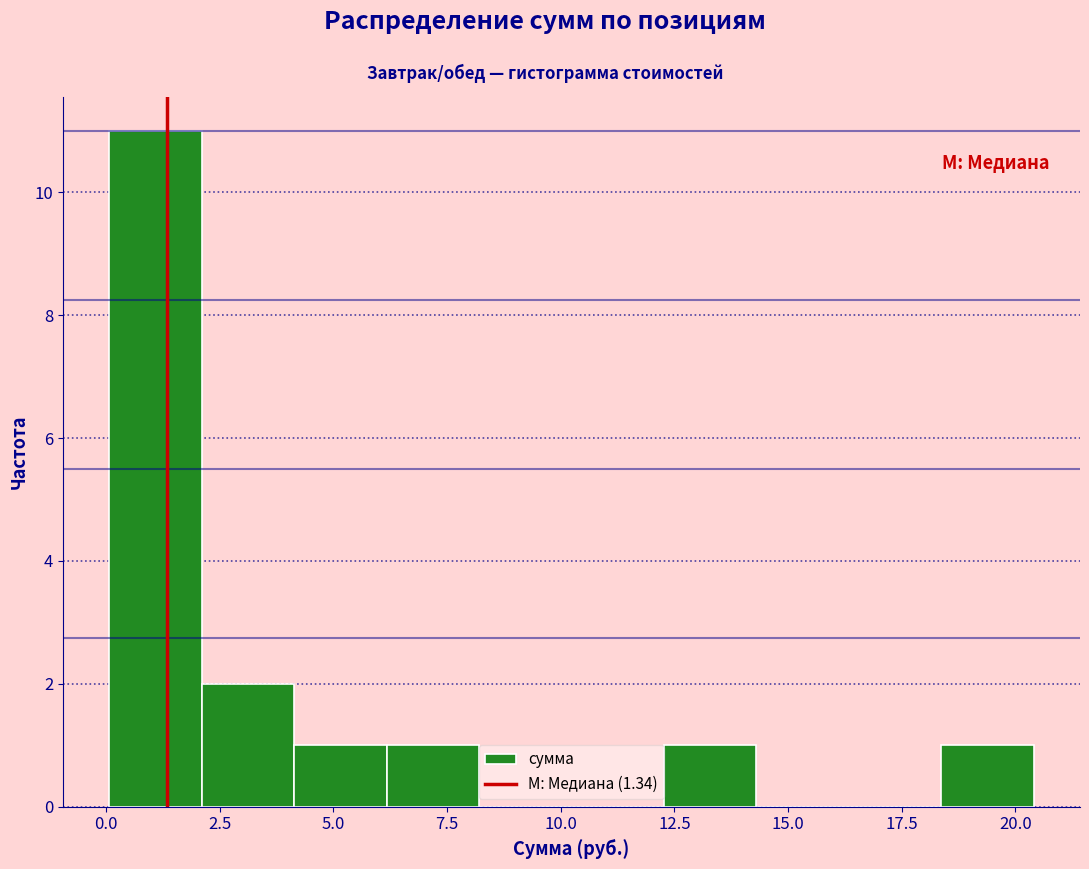

Reading left to right, transcribe this chart: for each bar, give the range it covers on the x-axis and its height. Neither the bar edges nor the heights are printed on the chart, so give them approximately, as read against the axes.

0.0 to 2.0: 11
2.0 to 4.0: 2
4.0 to 6.0: 1
6.0 to 8.0: 1
8.0 to 10.0: 0
10.0 to 12.5: 0
12.5 to 14.5: 1
14.5 to 16.5: 0
16.5 to 18.5: 0
18.5 to 20.5: 1